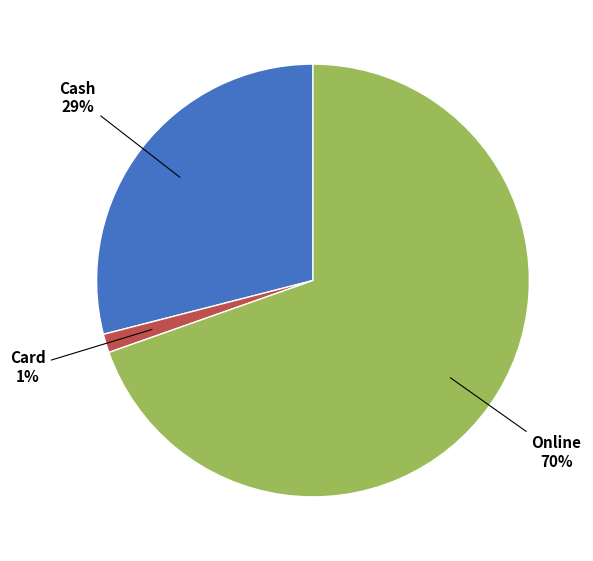

Combined, do Card and Cash account for over 50%?

No